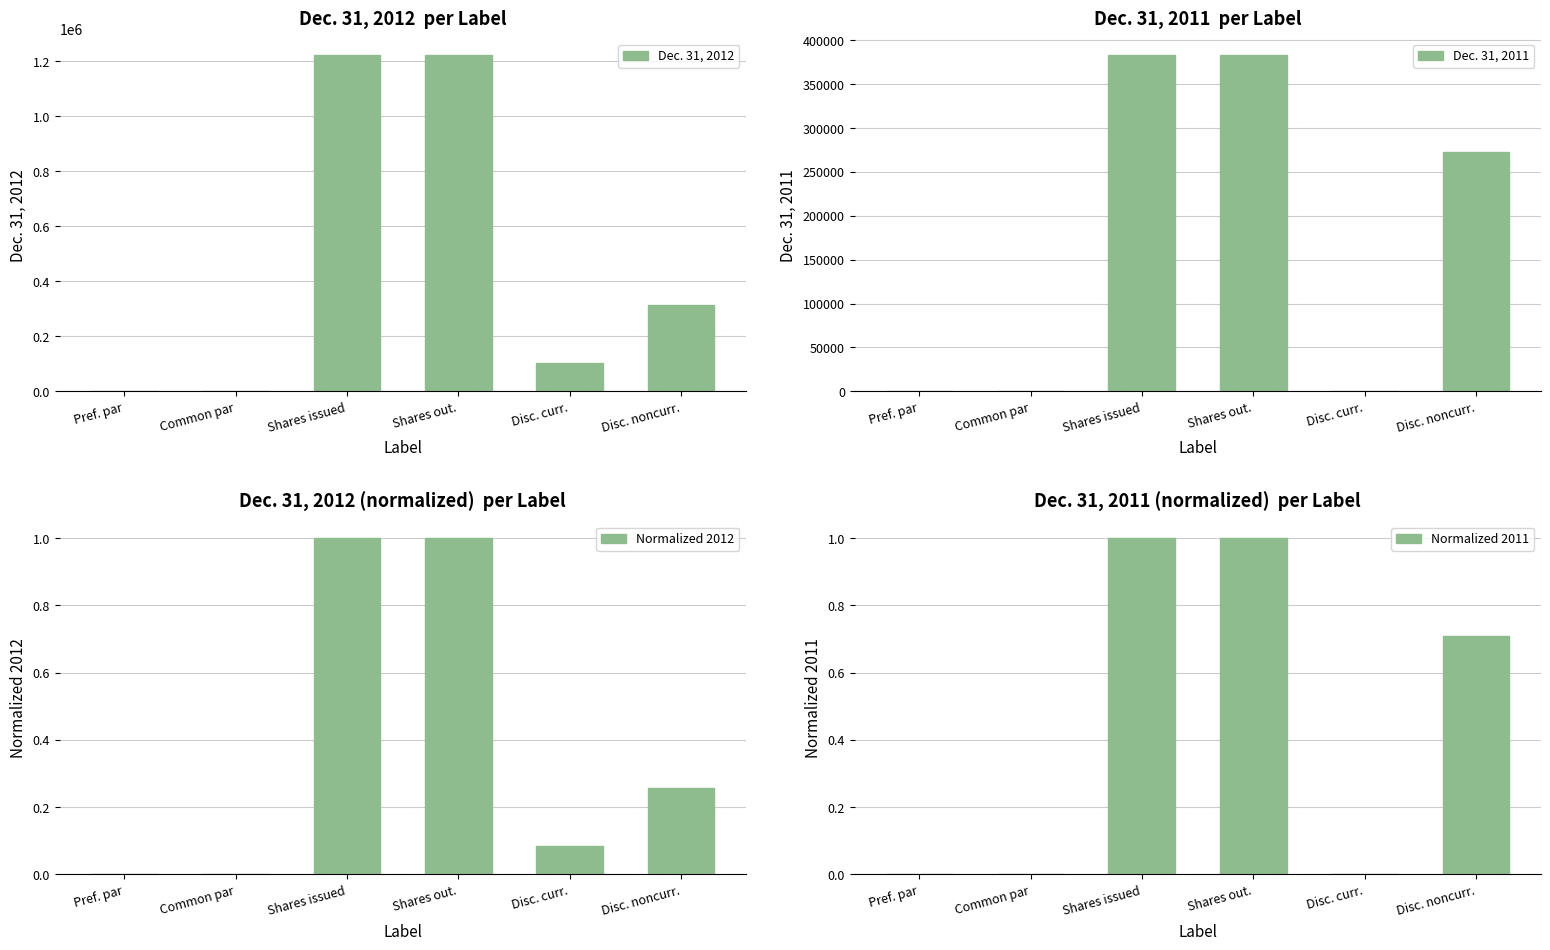

Reading right to left, transcribe all the data shown in this chart.

Dec. 31, 2012: Disc. noncurr.=314325.0	Disc. curr.=104298.0	Shares out.=1222954.0	Shares issued=1222954.0	Common par=0.0	Pref. par=0.0
Dec. 31, 2011: Disc. noncurr.=272103.0	Disc. curr.=0.0	Shares out.=382951.0	Shares issued=382951.0	Common par=0.0	Pref. par=0.0
Normalized 2012: Disc. noncurr.=0.3	Disc. curr.=0.1	Shares out.=1.0	Shares issued=1.0	Common par=0.0	Pref. par=0.0
Normalized 2011: Disc. noncurr.=0.7	Disc. curr.=0.0	Shares out.=1.0	Shares issued=1.0	Common par=0.0	Pref. par=0.0